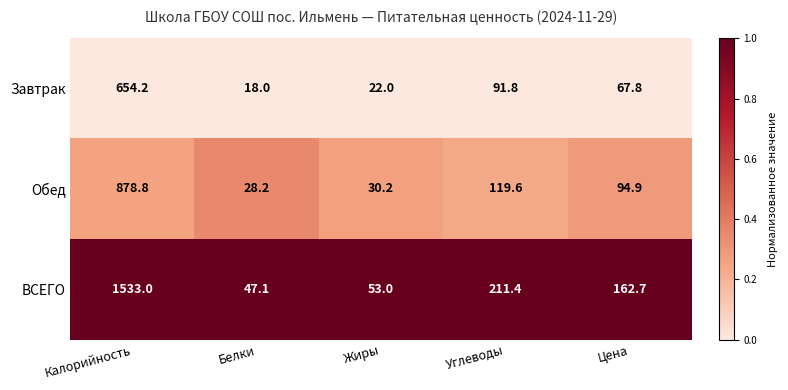

Which series has the largest total across all categories?

ВСЕГО